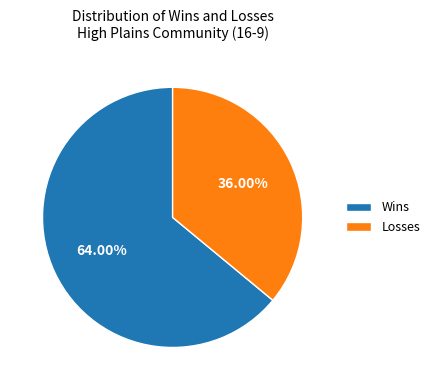

What is the smallest slice in the pie chart?

Losses